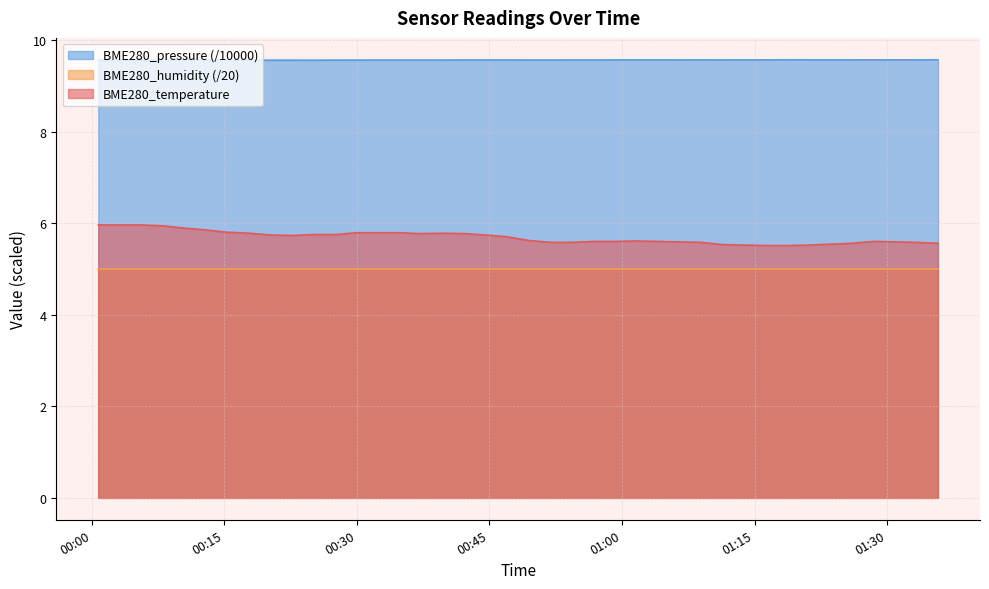

What is the minimum value shown in the chart?

5.0